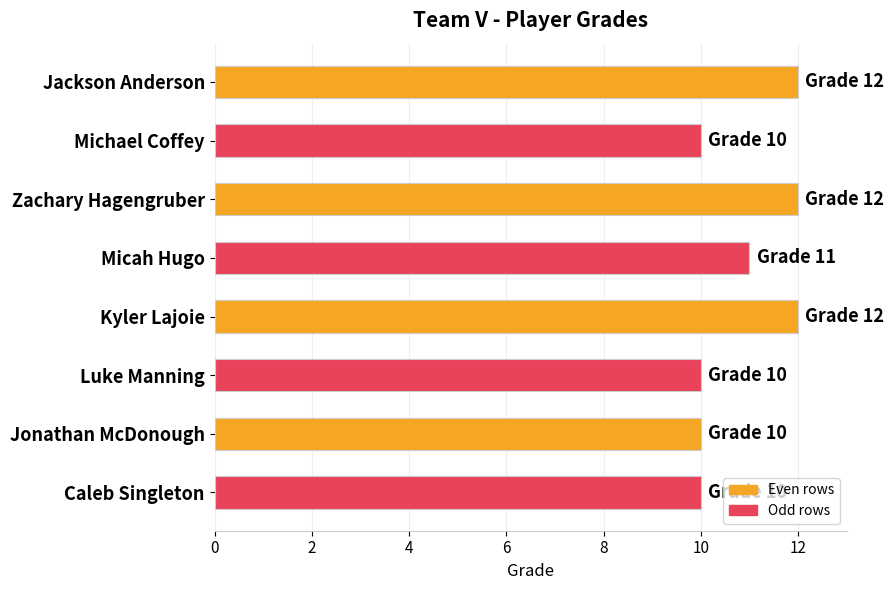

How many data points are less than 11?

4